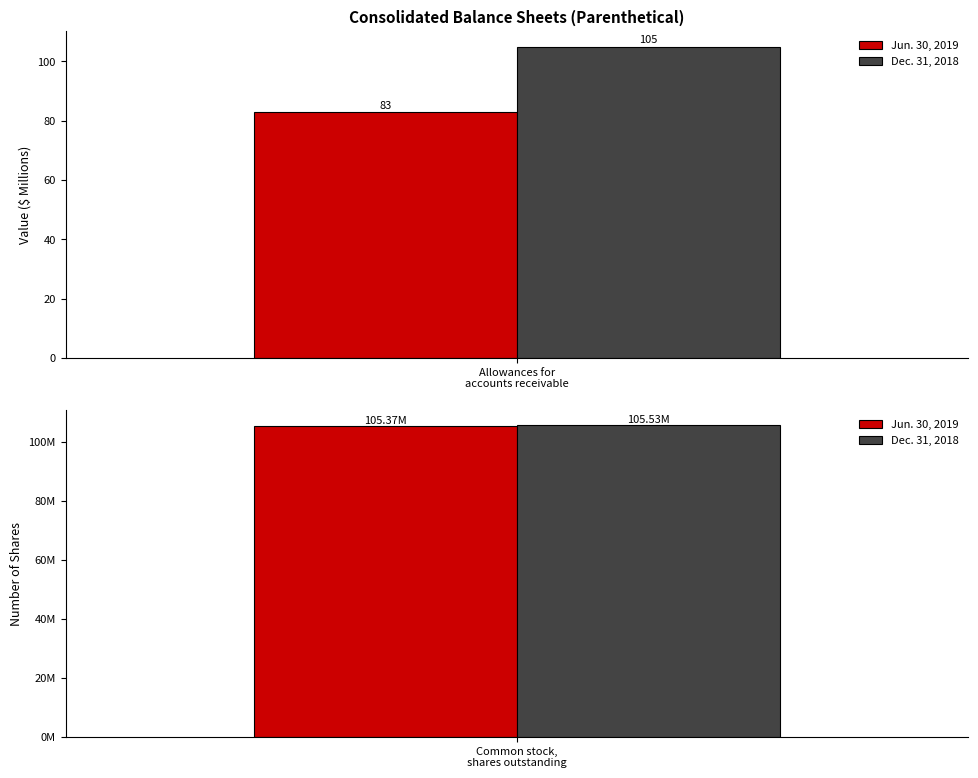

Read the Dec. 31, 2018 value at Allowances for accounts receivable, to the nearest 50.

100